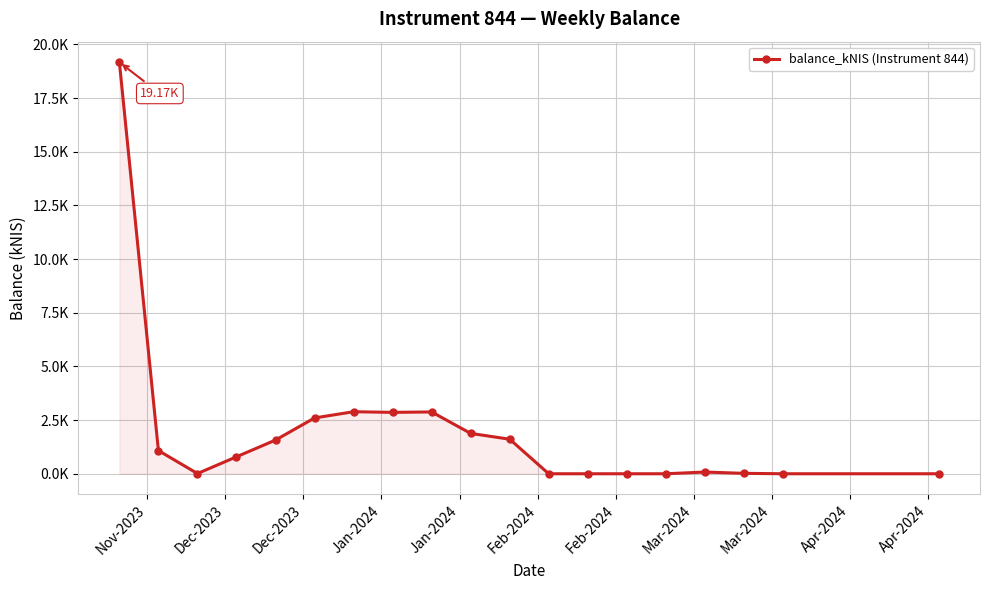

What is the label of the 15th point from the right?

Jan-2024